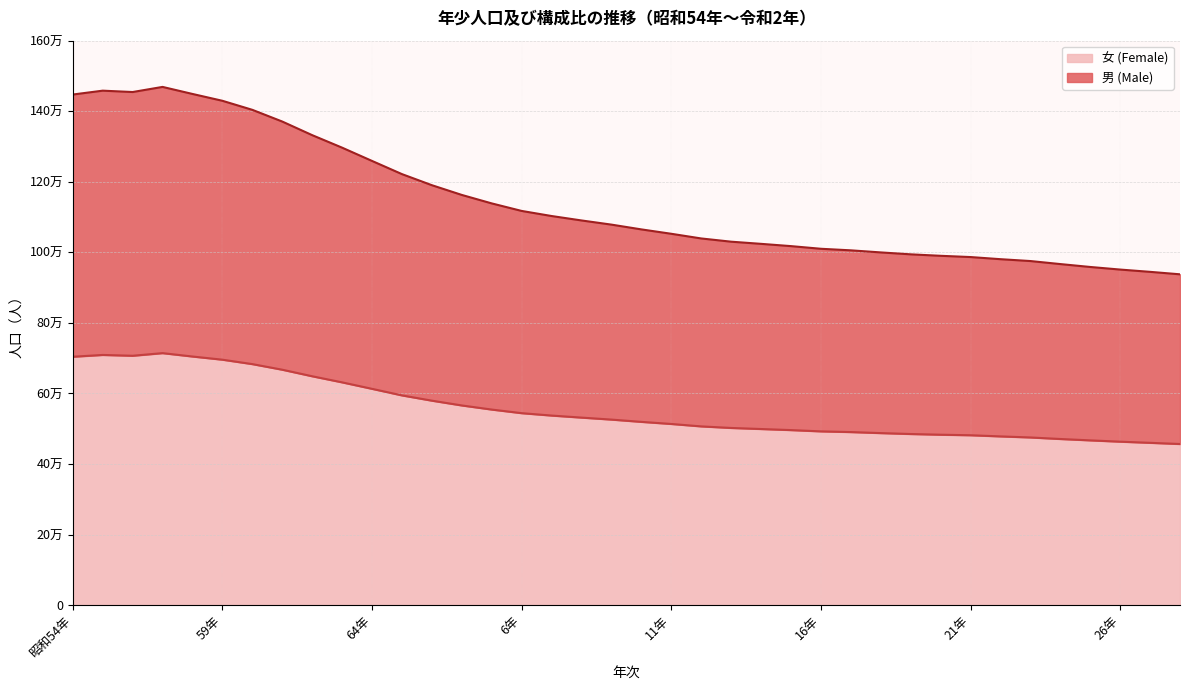

Where is the first local minimum for 女 (Female)?

56年